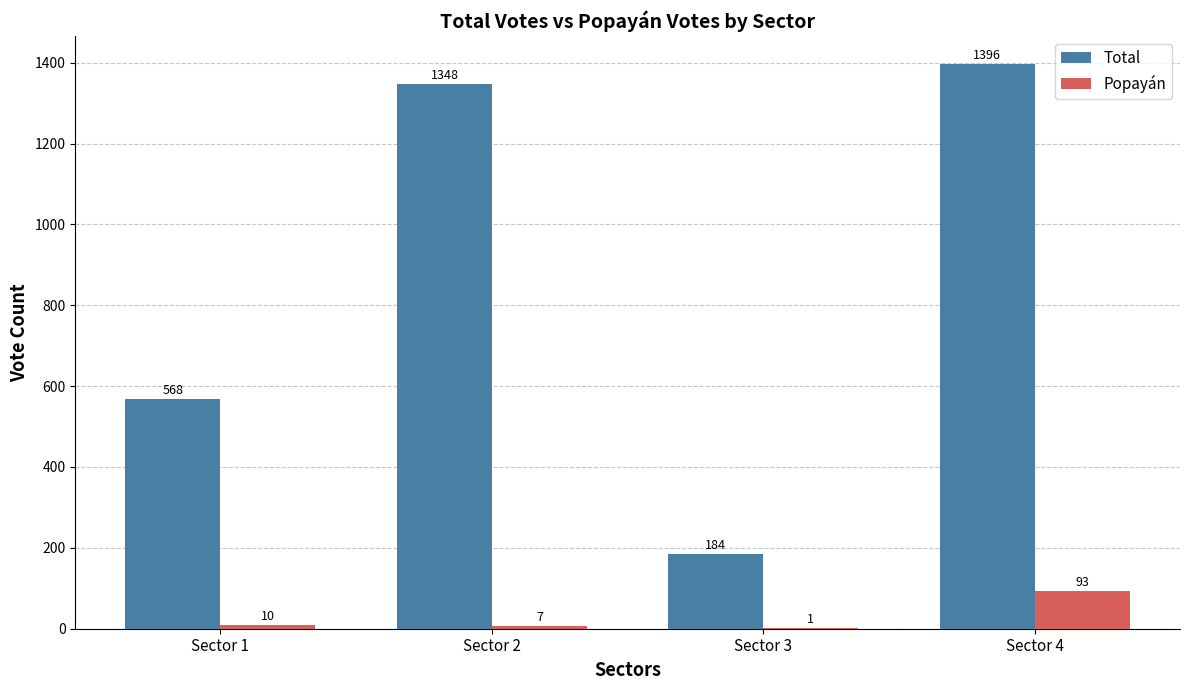

At which label is Total closest to 790?

Sector 1